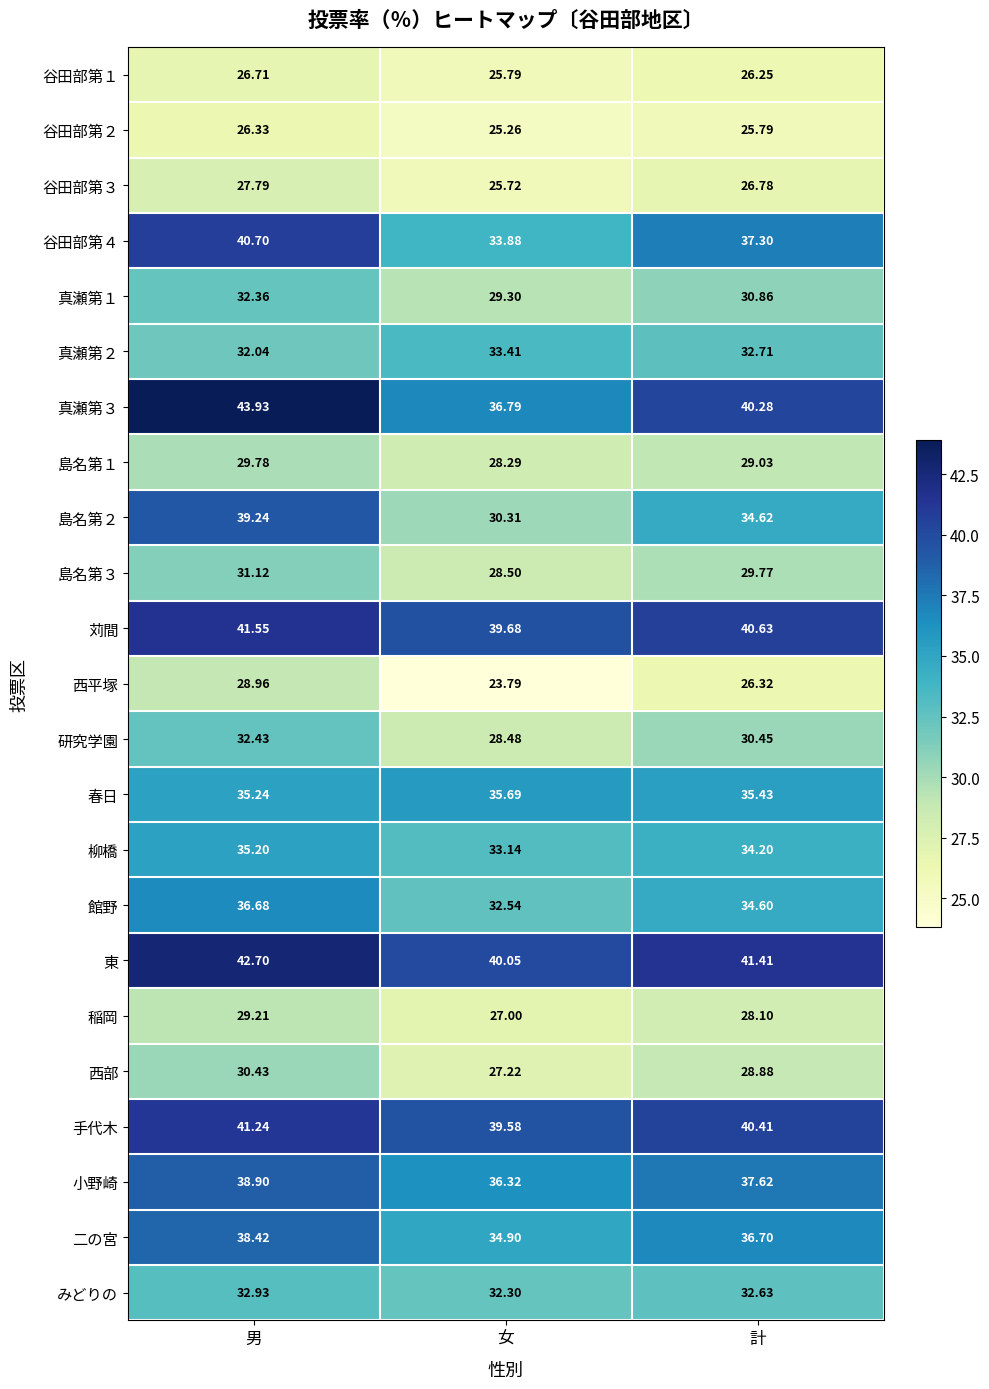

Is the value of 小野崎 at 計 greater than the value of 谷田部第２ at 男?

Yes